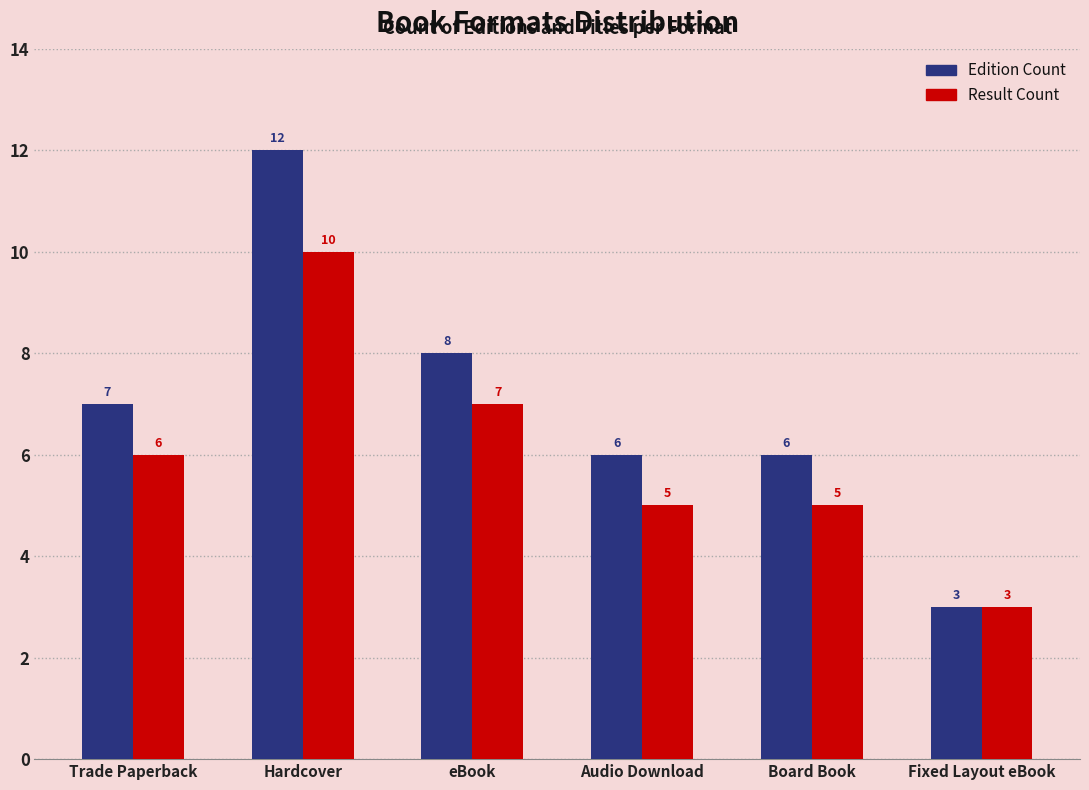

Are the bars horizontal?

No